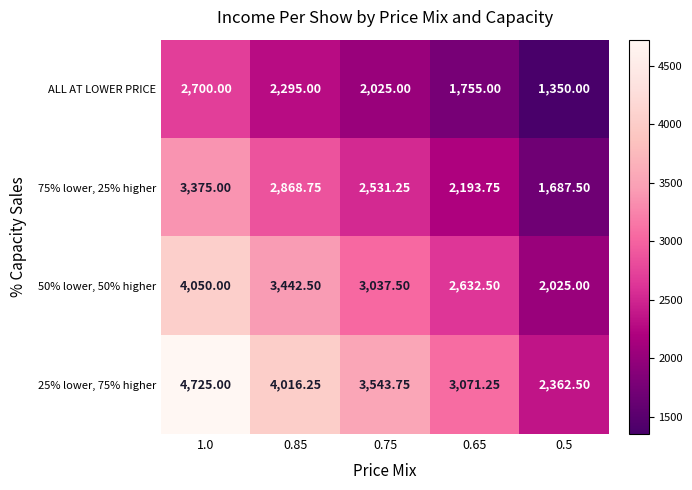

At which category does the chart reach its peak across all series?

1.0